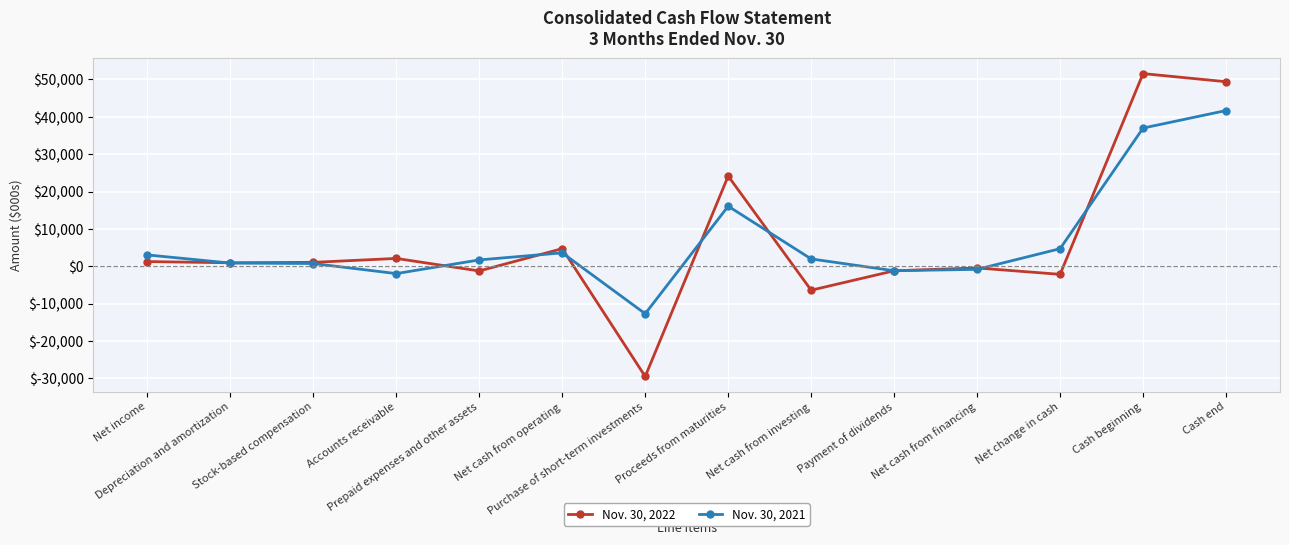

What is the minimum value shown in the chart?

-29518